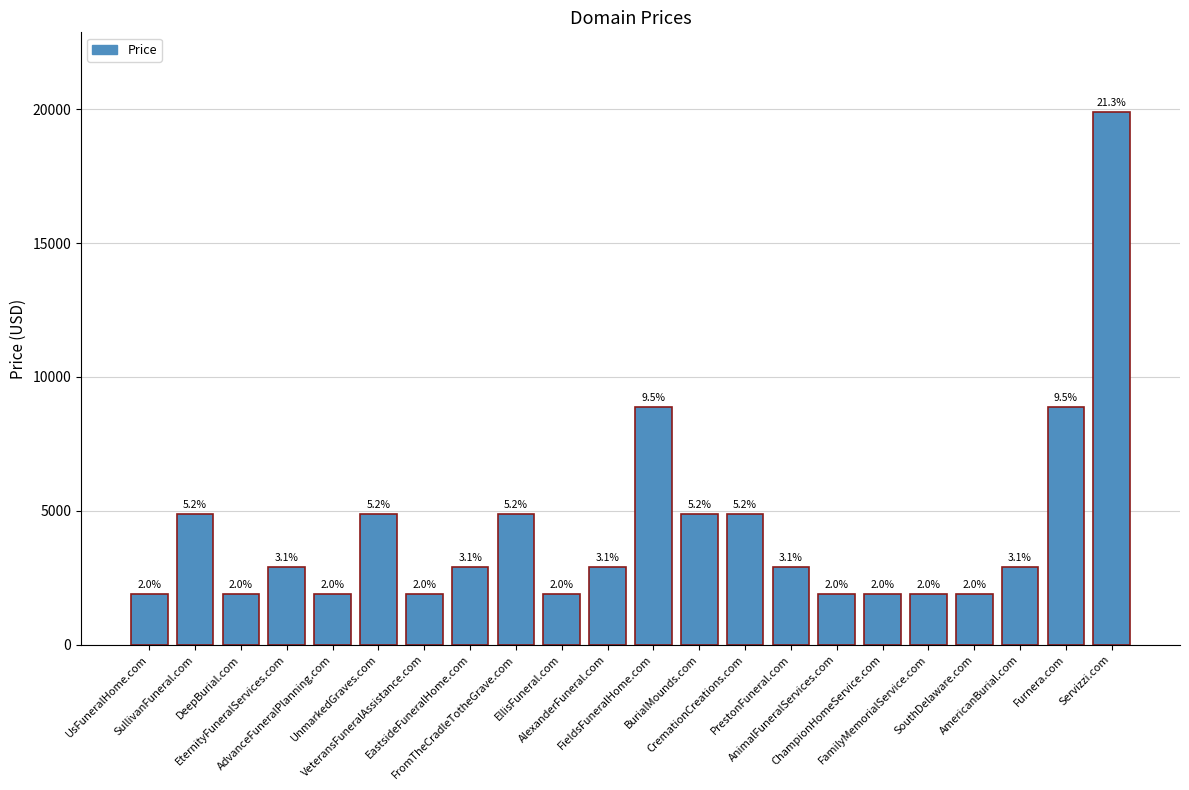

At which label is the value closest to 10888?

FieldsFuneralHome.com